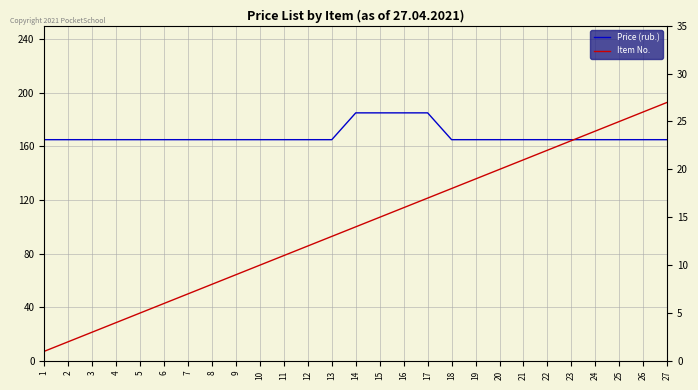

What is the value of the Price (rub.) point at the 20th from the left?

165